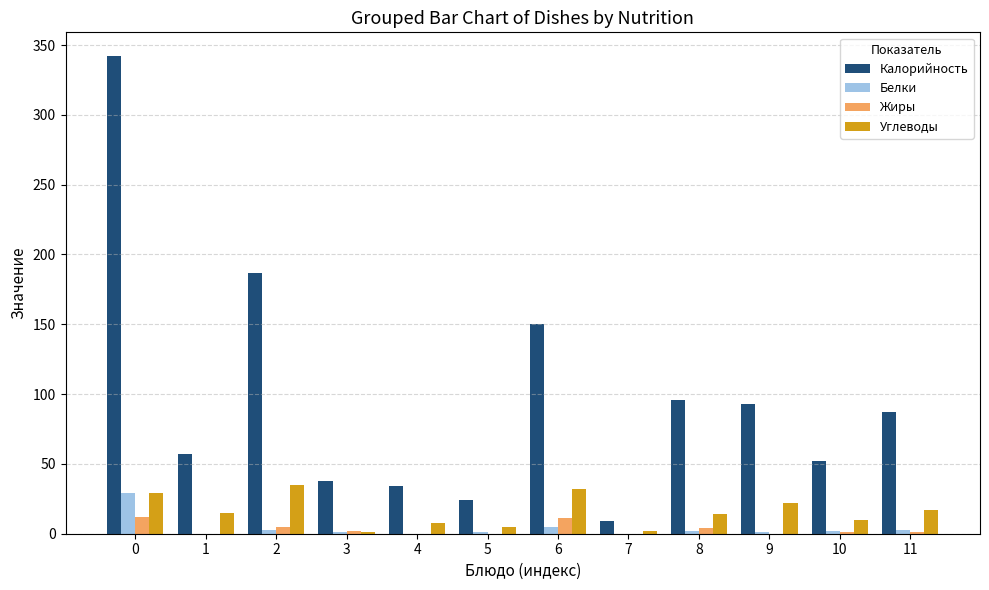

How many distinct data groups are displayed?

4